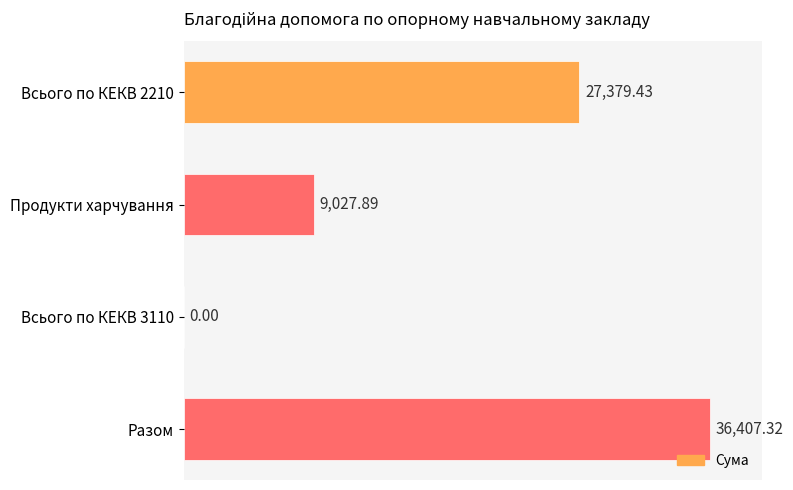

What is the sum of the values at Продукти харчування and Разом?

45435.2